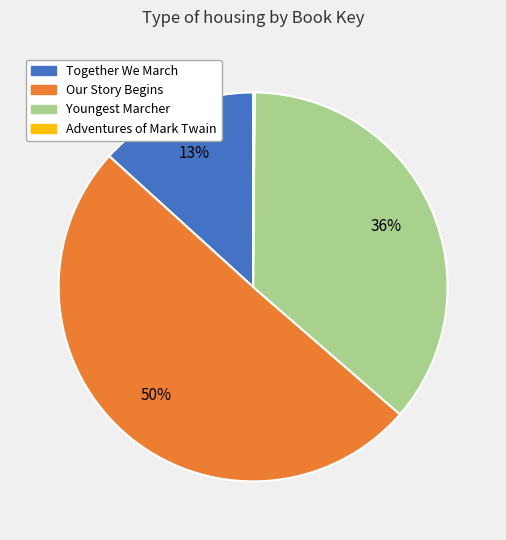

Does Our Story Begins account for over 50% of the chart?

Yes